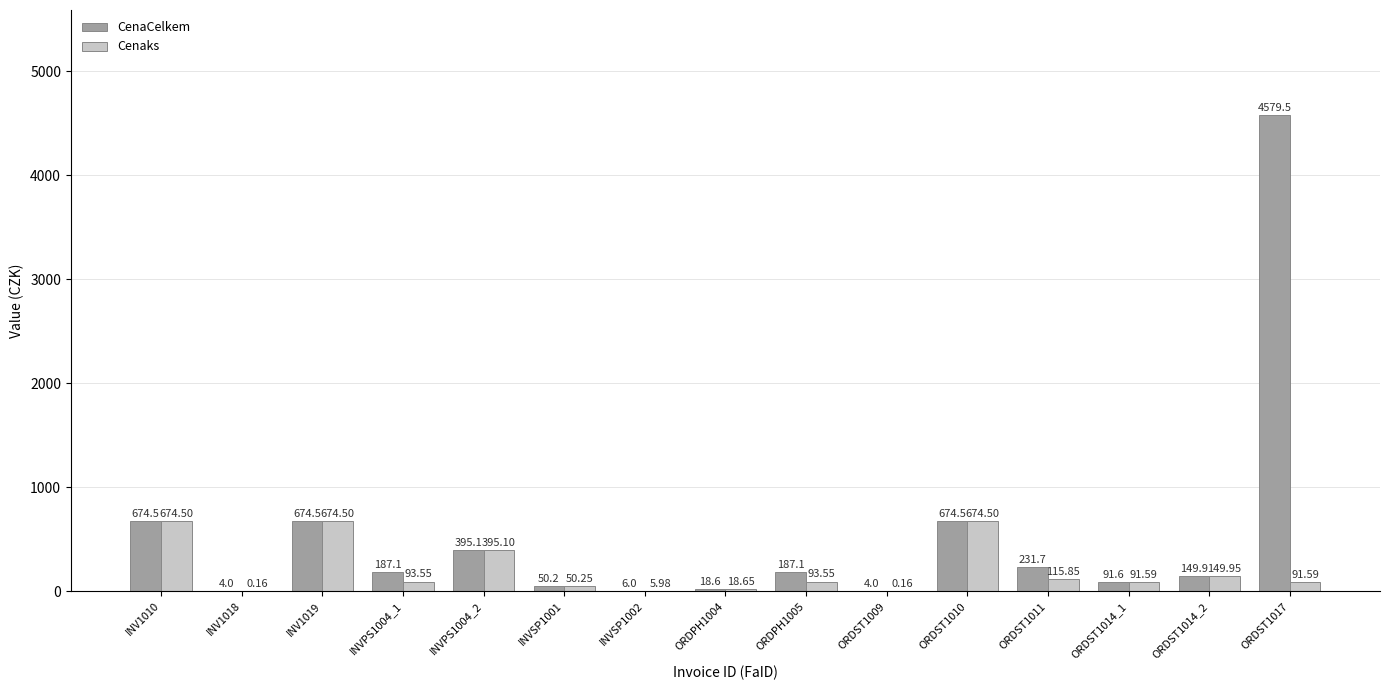

What are all the series names shown in the legend?

CenaCelkem, Cenaks